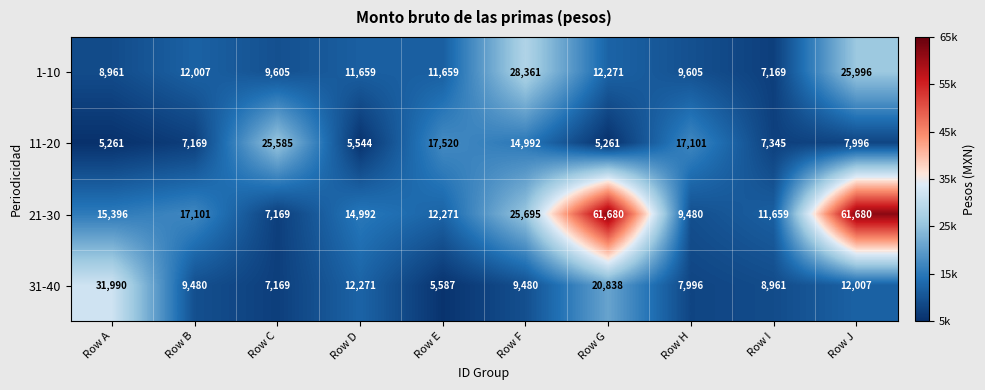

What is the total value across all series at Row B?

45757